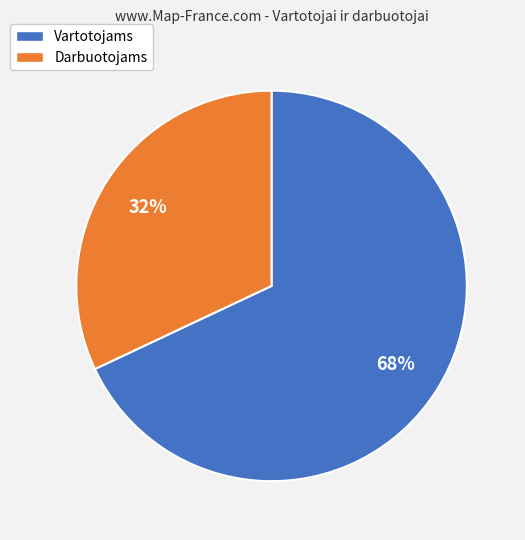

Which slice is the largest?

Vartotojams